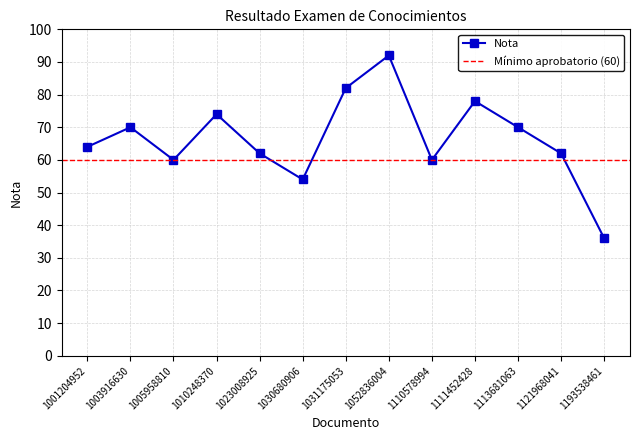

Which label corresponds to the smallest value in the chart?

1193538461